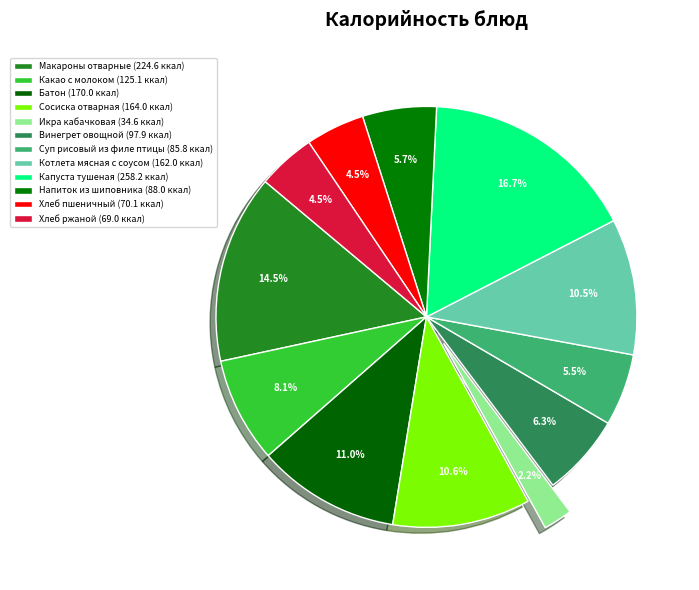

Is it true that Суп рисовый из филе птицы is 20% of the pie?

False